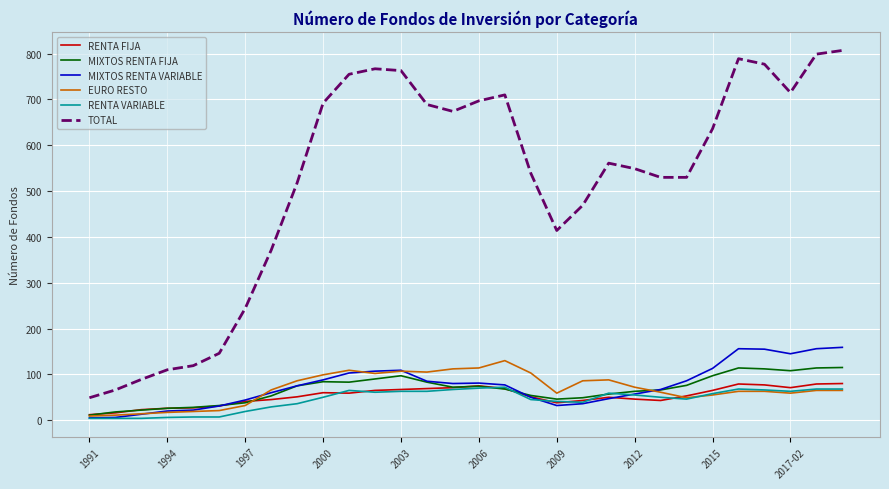

Which series has the largest total across all categories?

TOTAL